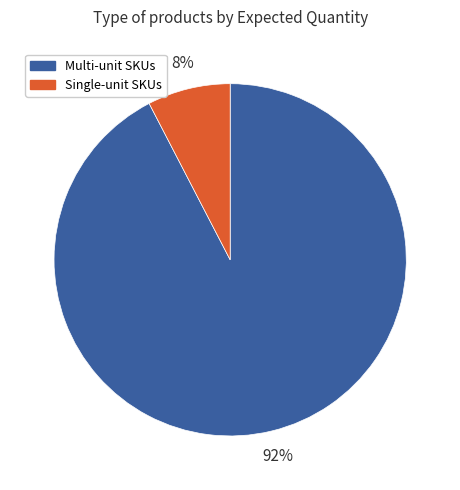

Is there a majority slice in this chart?

Yes